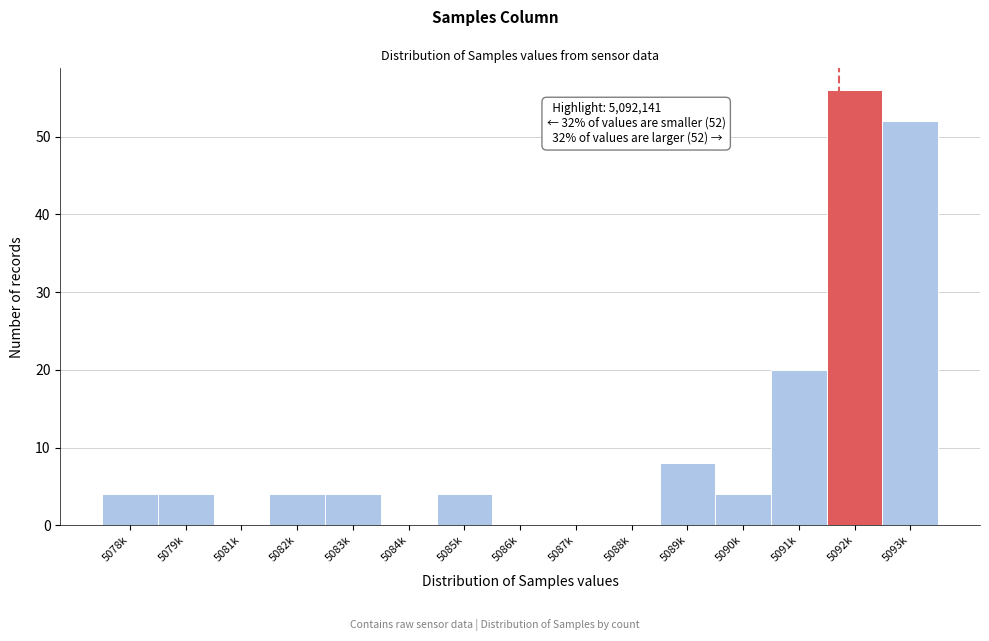

Reading left to right, transcribe all the data shown in this chart.

5078k=4	5079k=4	5081k=0	5082k=4	5083k=4	5084k=0	5085k=4	5086k=0	5087k=0	5088k=0	5089k=8	5090k=4	5091k=20	5092k=56	5093k=52